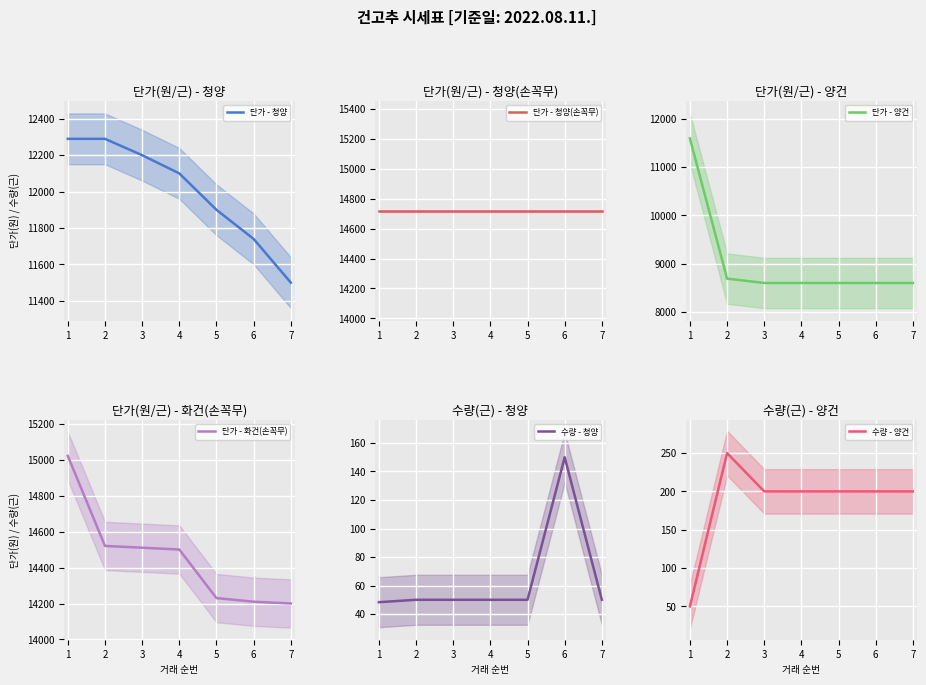

True or false: 단가 - 청양 and 단가 - 청양(손꼭무) cross at least once.

False